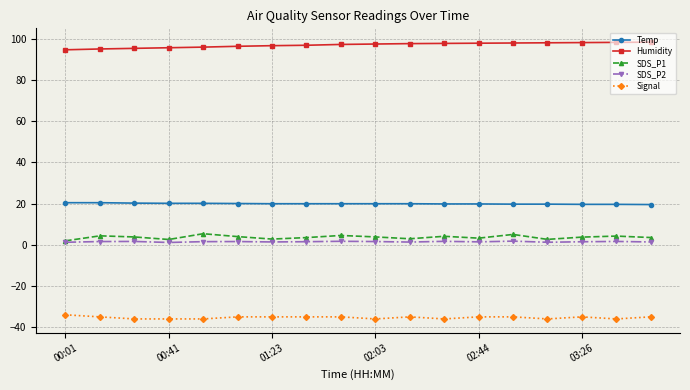

True or false: SDS_P1 has more than 2 interior local peaks.

True